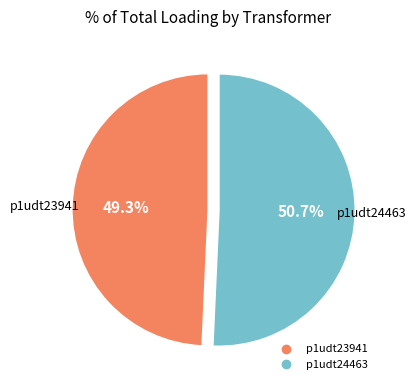

Is the sum of p1udt23941 and p1udt24463 greater than half?

Yes